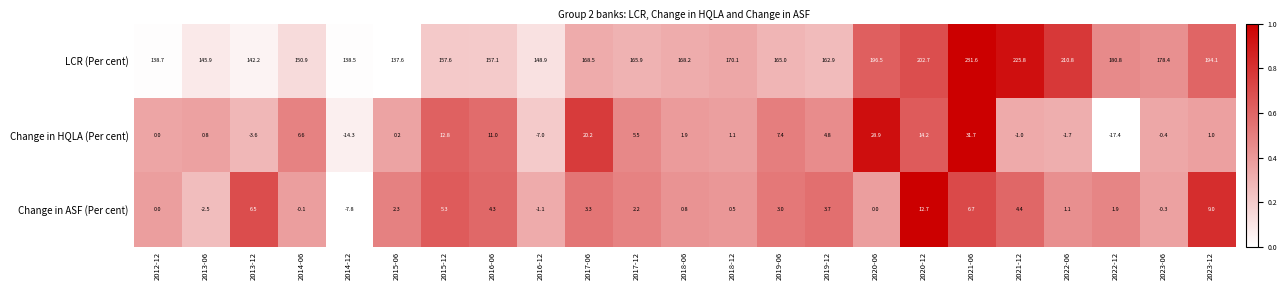

What is the difference between the highest and lowest values at 2020-12?

190.0